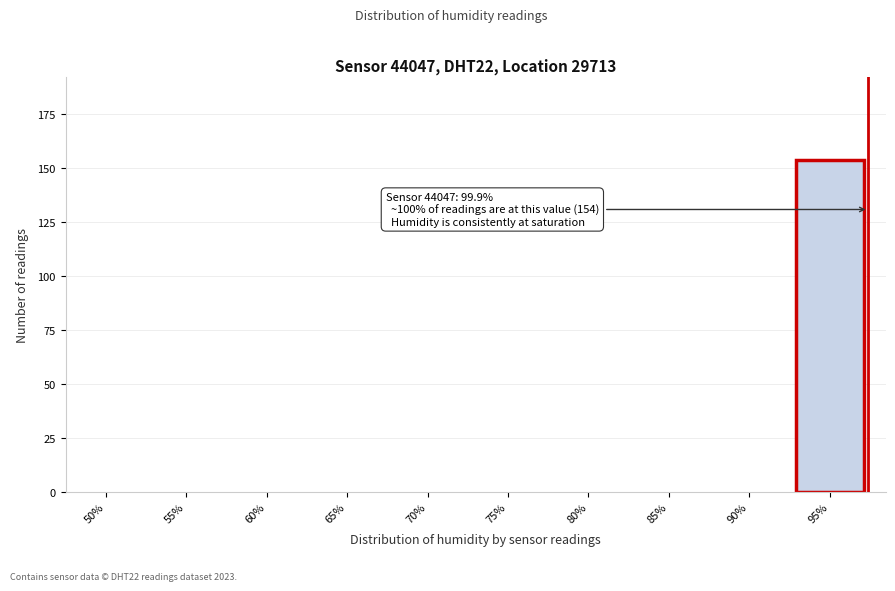

Reading right to left, what are all the values shown in this chart?

95%=154	90%=0	85%=0	80%=0	75%=0	70%=0	65%=0	60%=0	55%=0	50%=0